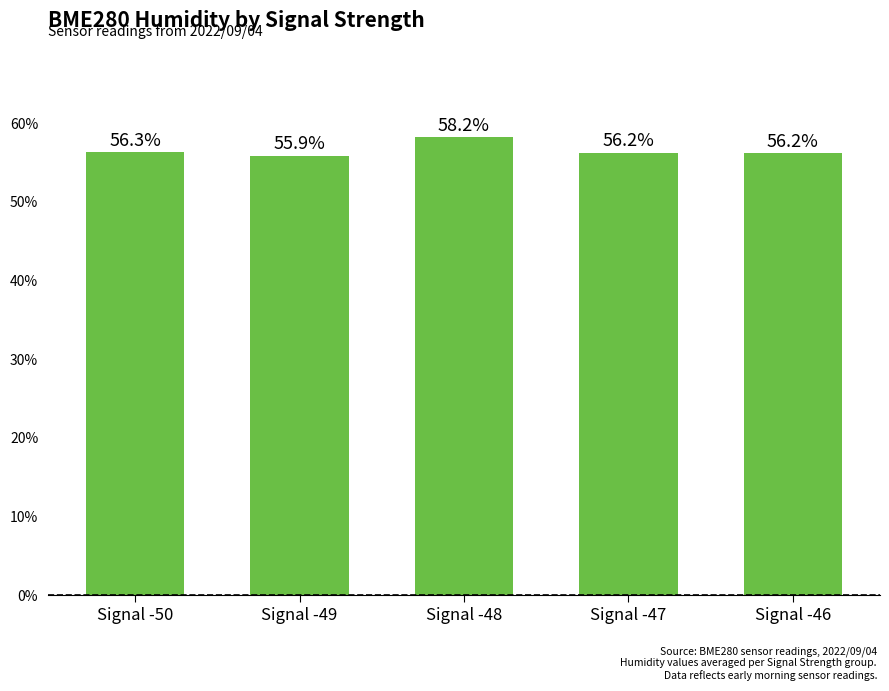

Count the number of categories in the chart.

5